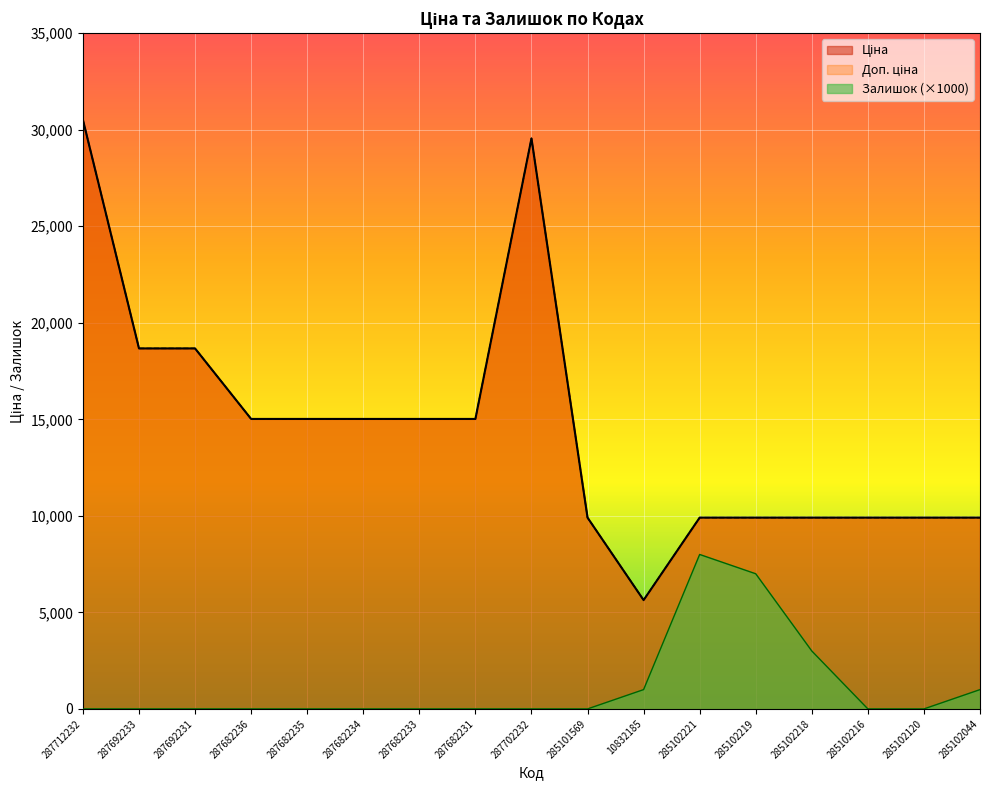

What is the total value across all series at 287682233?

30038.4